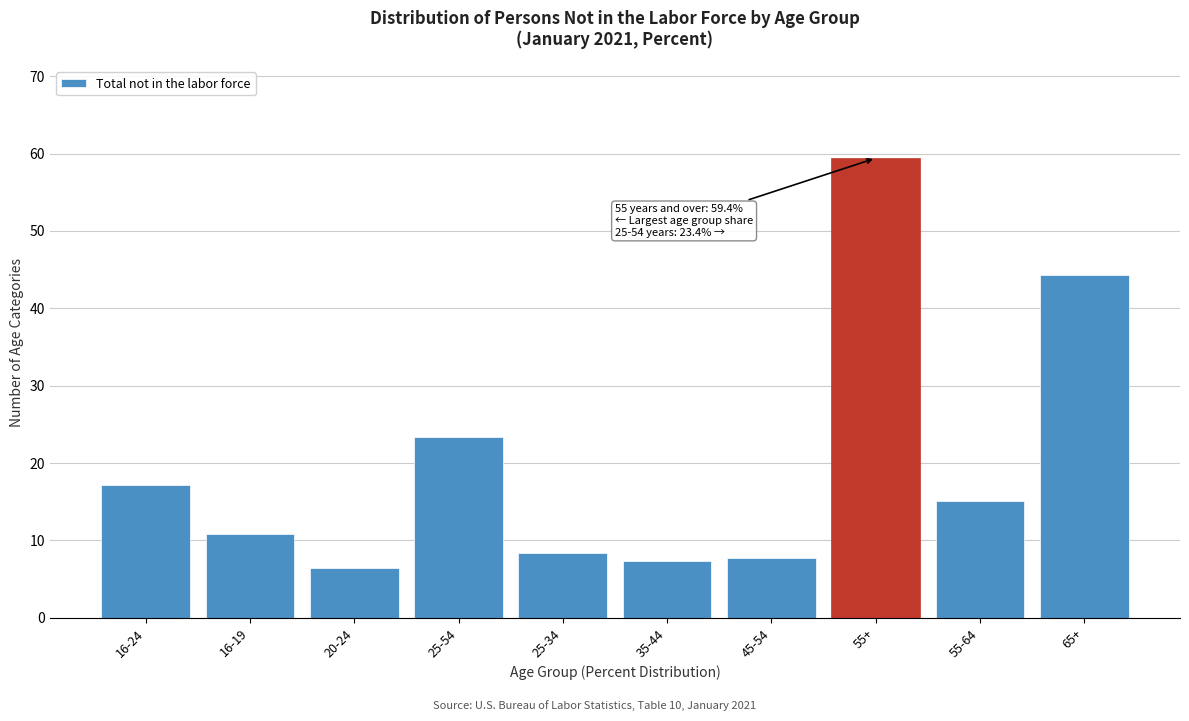

Reading left to right, transcribe all the data shown in this chart.

17.2	10.8	6.4	23.4	8.4	7.4	7.7	59.4	15.1	44.3